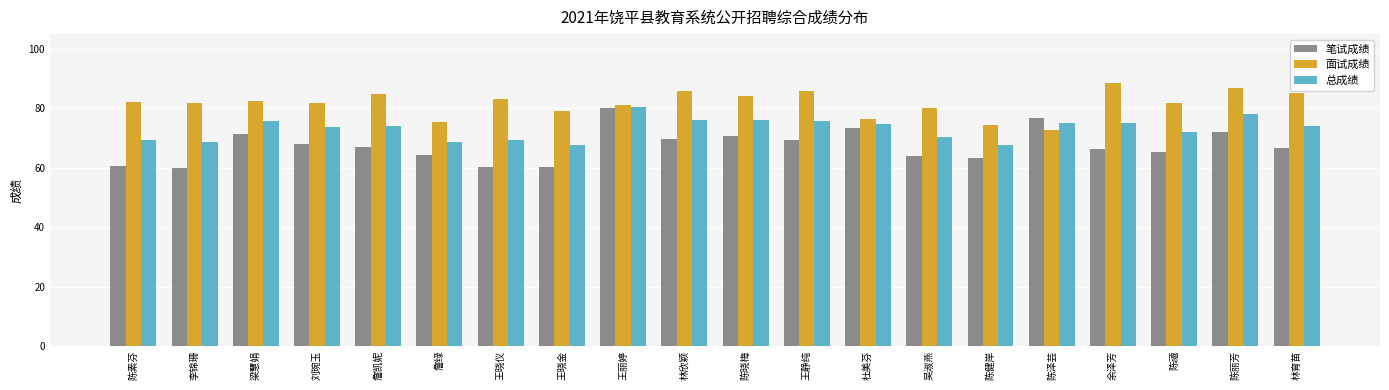

At which category is the sum across all series the highest?

王丽婷